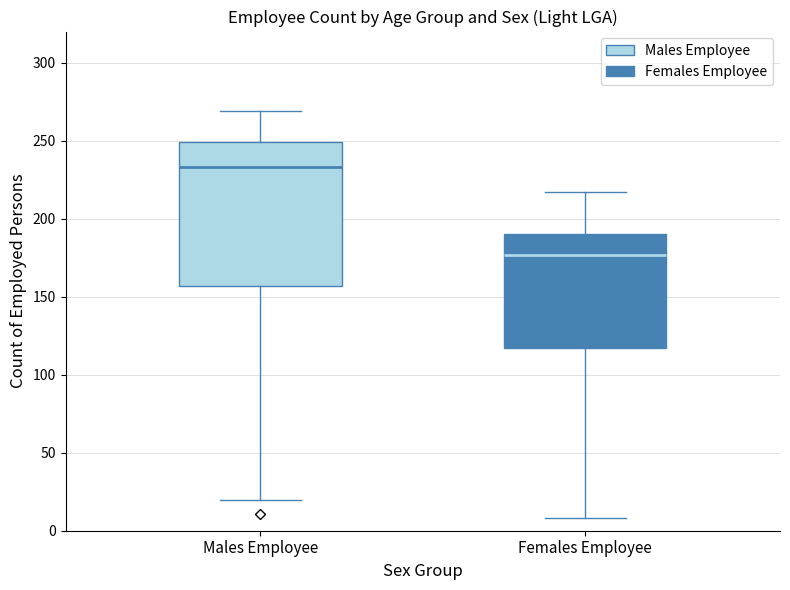

Comparing the boxes themselves (not the whiskers), which one is the tallest?

Males Employee